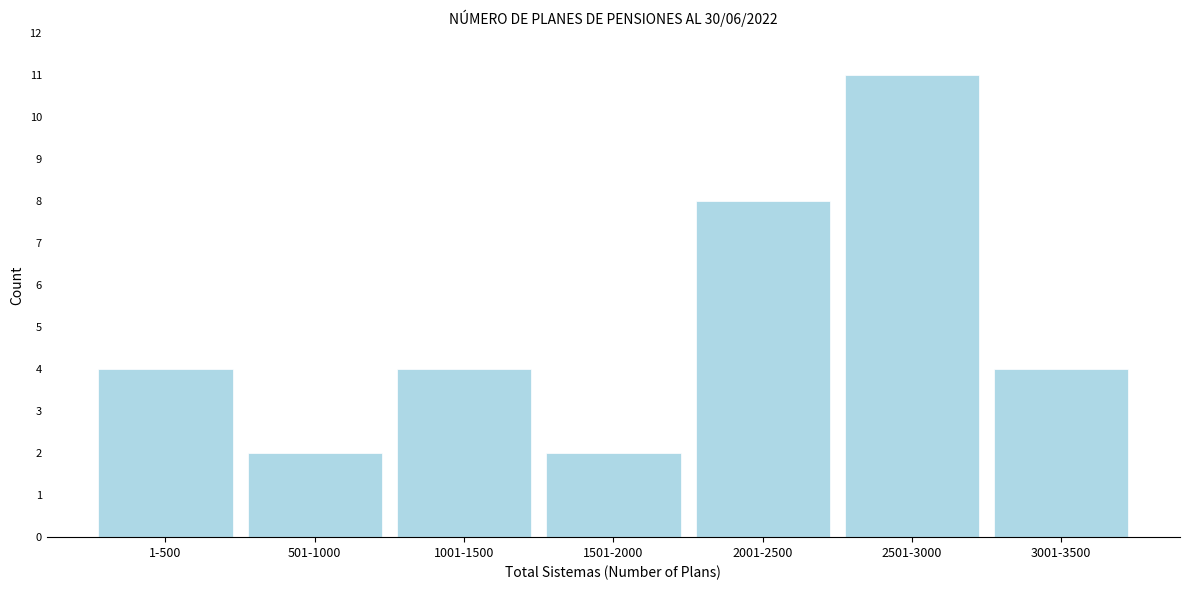

Reading left to right, what are all the values shown in this chart?

4	2	4	2	8	11	4